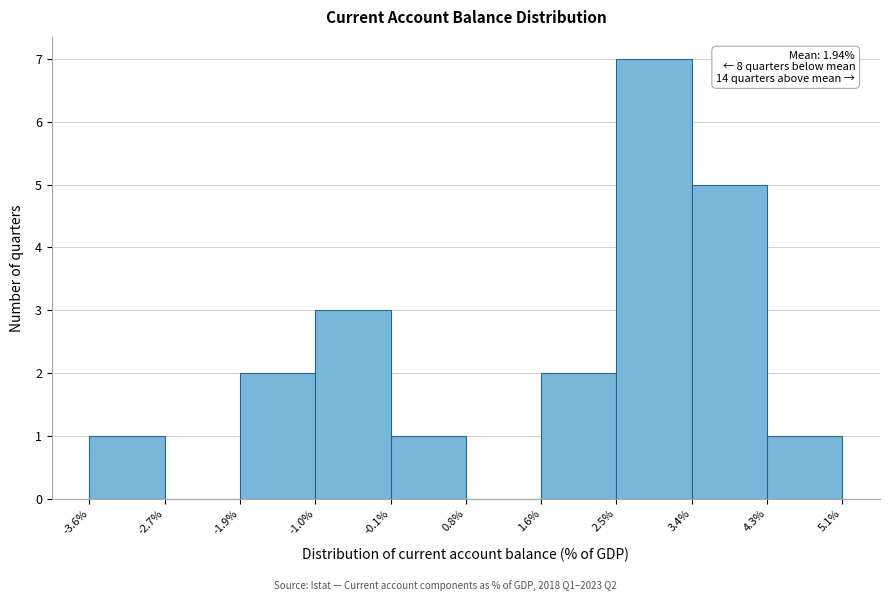

Over which range of the x-axis is the bar tallest?

2.5% to 3.4%